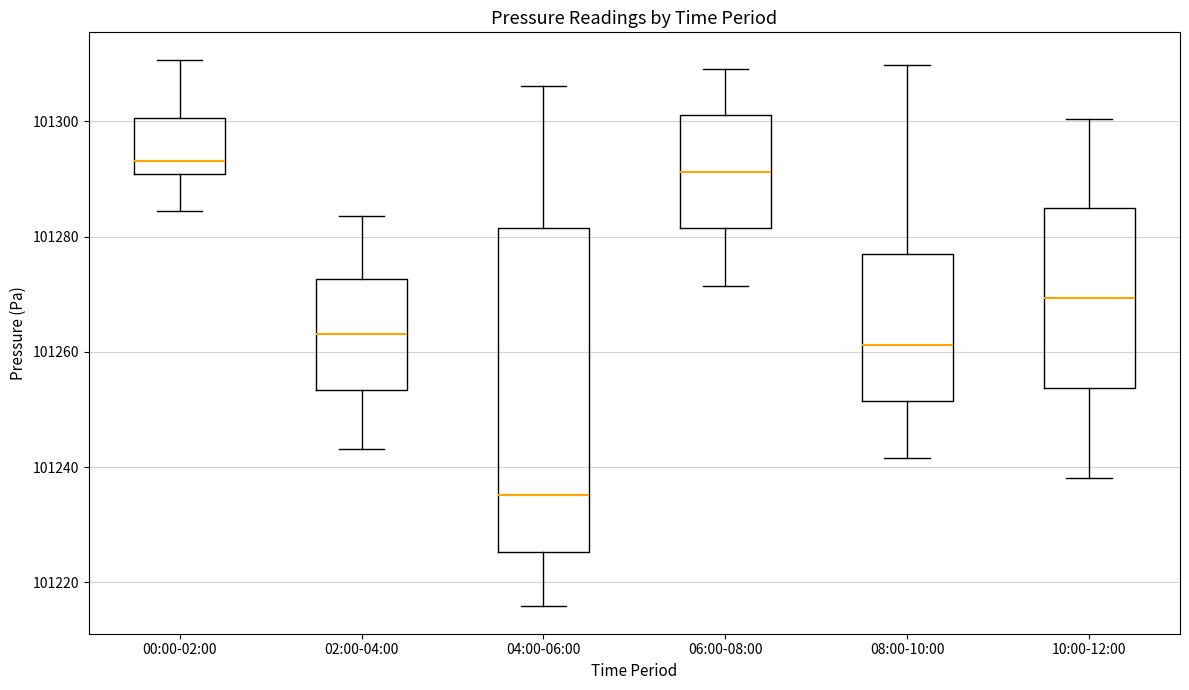

Where does the median line of the box for 04:00-06:00 sit on the y-axis? The values are not printed on the chart, so give them approximately, as read against the axis.

101236